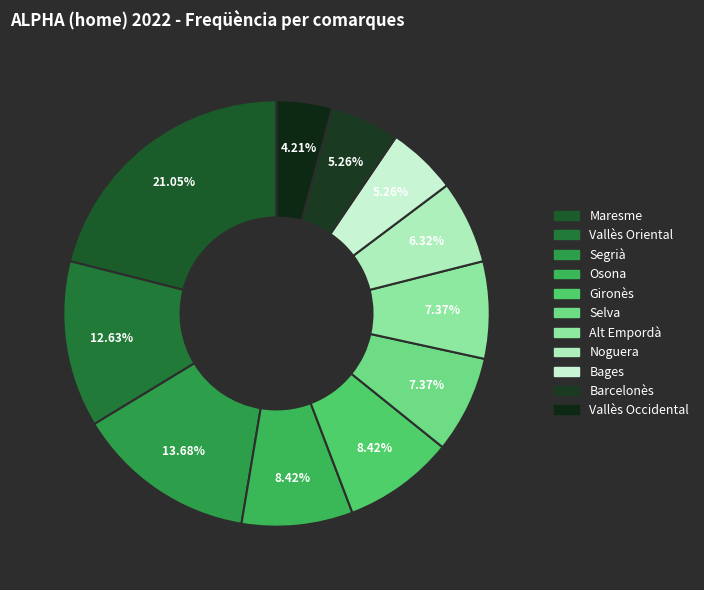

Does Vallès Oriental account for over 50% of the chart?

No